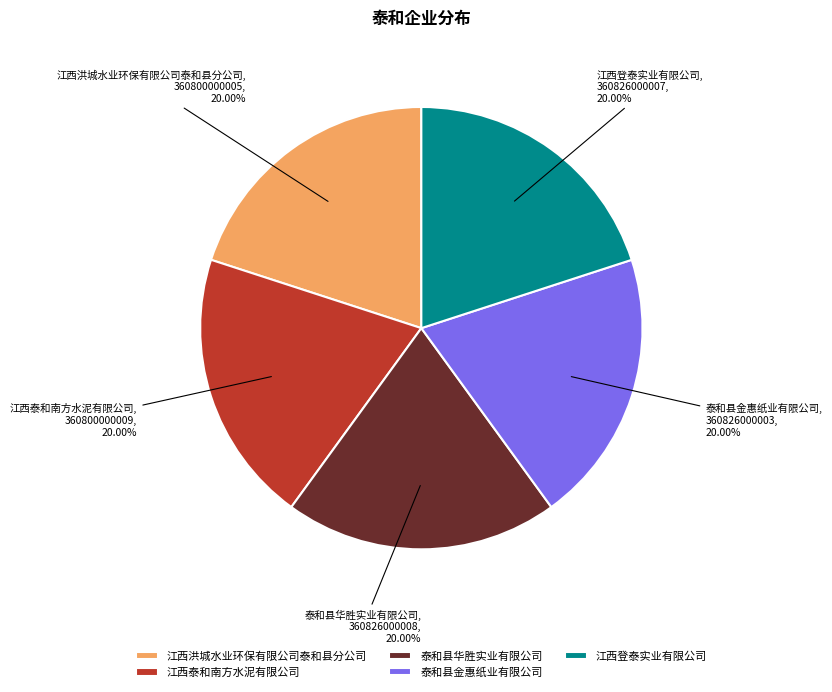

To the nearest percent, what portion does 泰和县华胜实业有限公司 represent?

20%